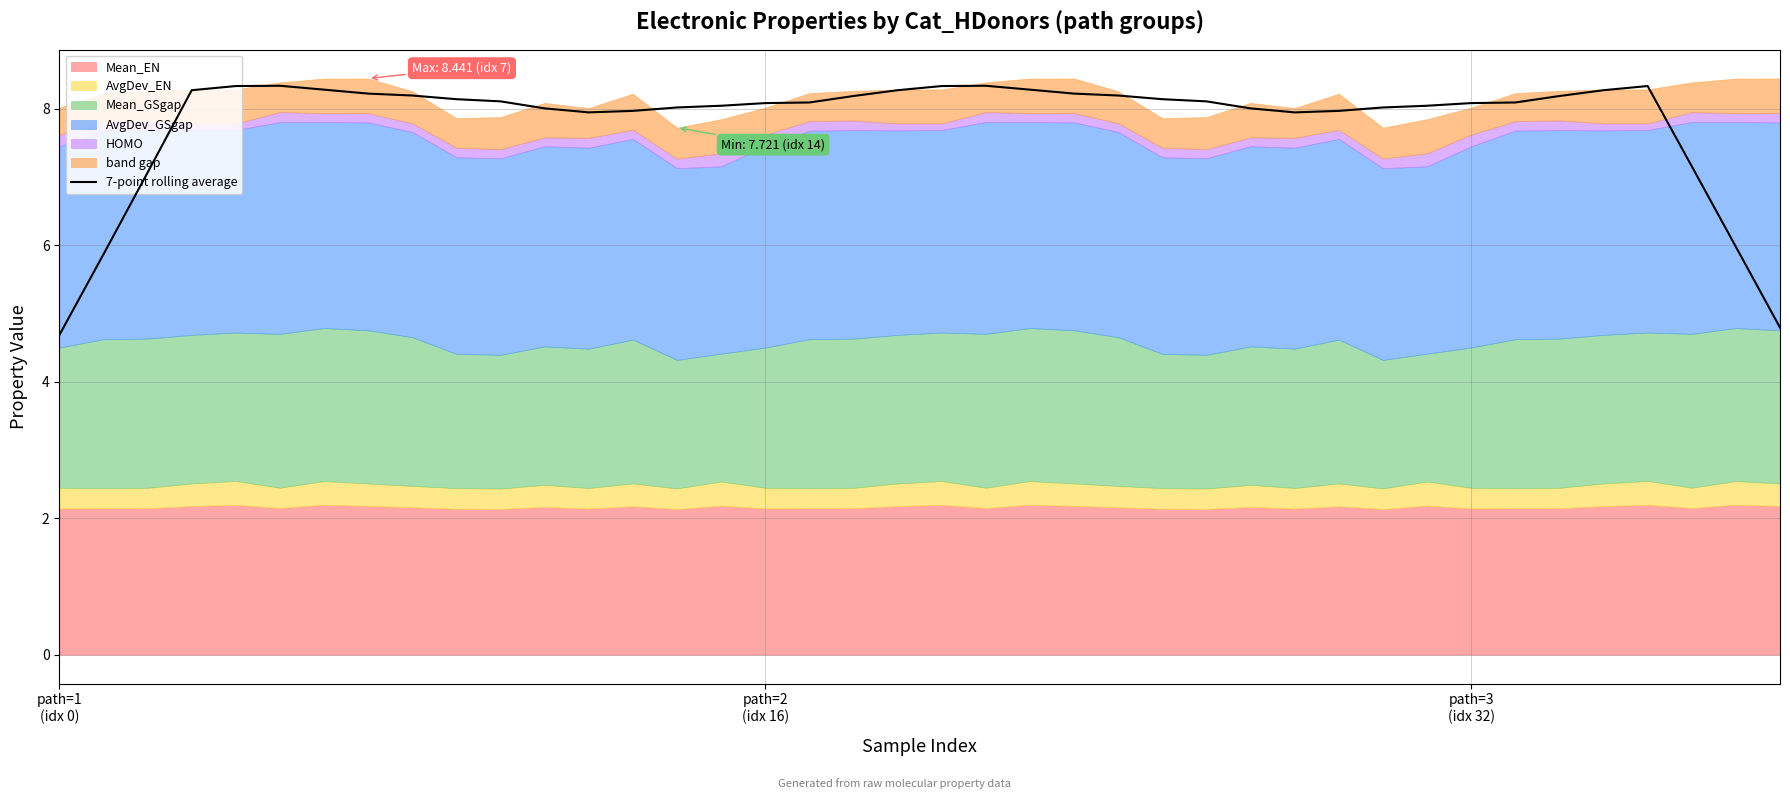

Approximately how many times larger is the value at 4 compared to 30?

1.0